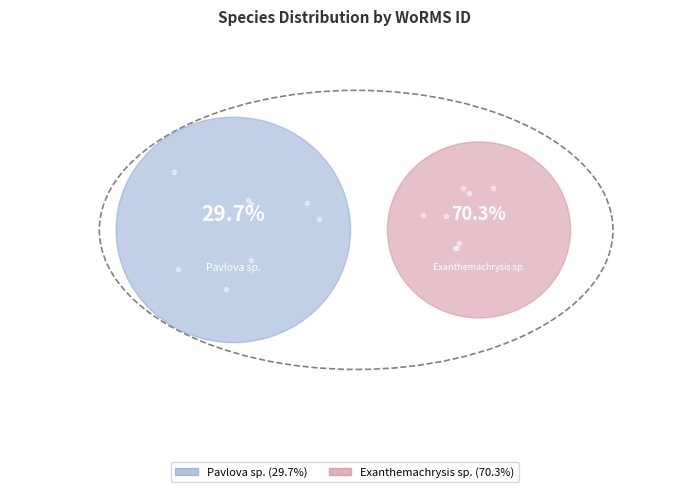

True or false: Pavlova sp. accounts for 30% of the total.

True